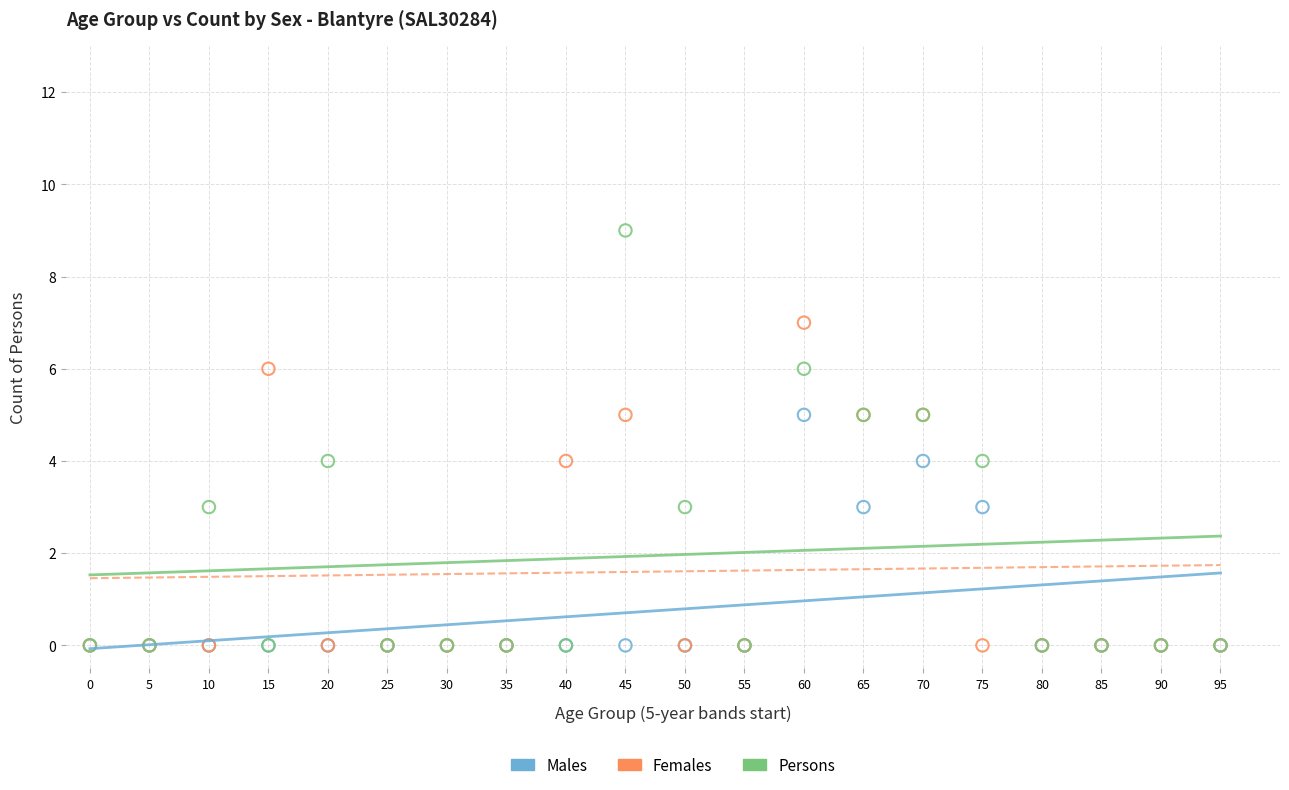

Which series reaches the maximum Y coordinate?

Persons